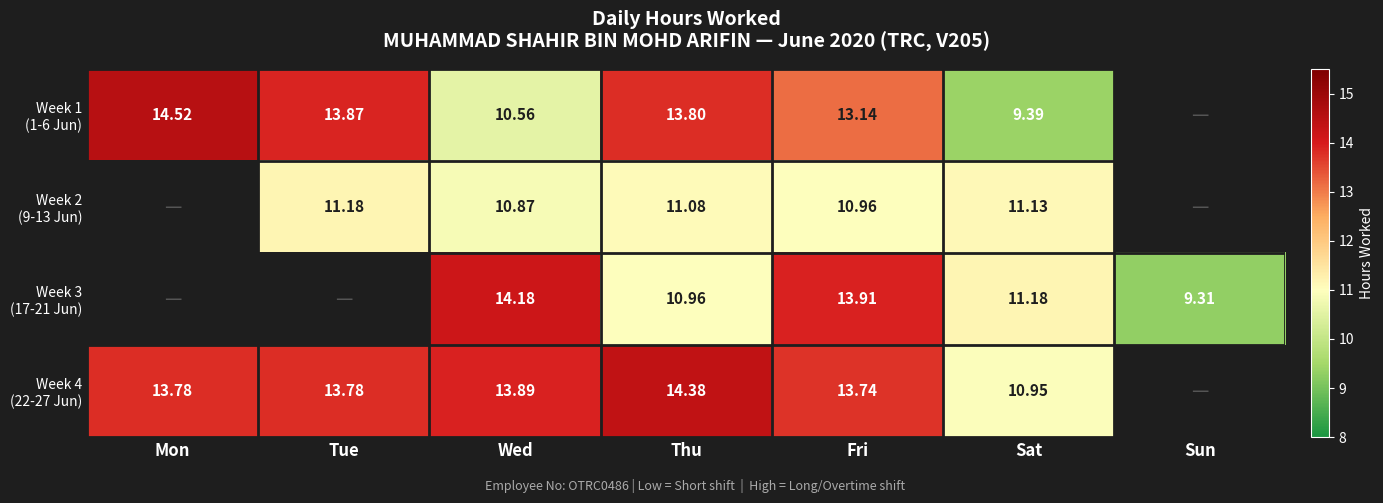

How many categories are shown in the chart?

7